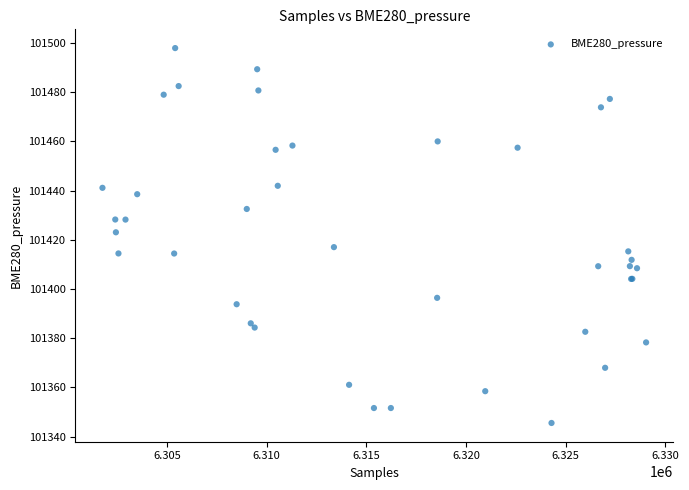

What Y value in the scatter plot is closest to 101421?

101423.0